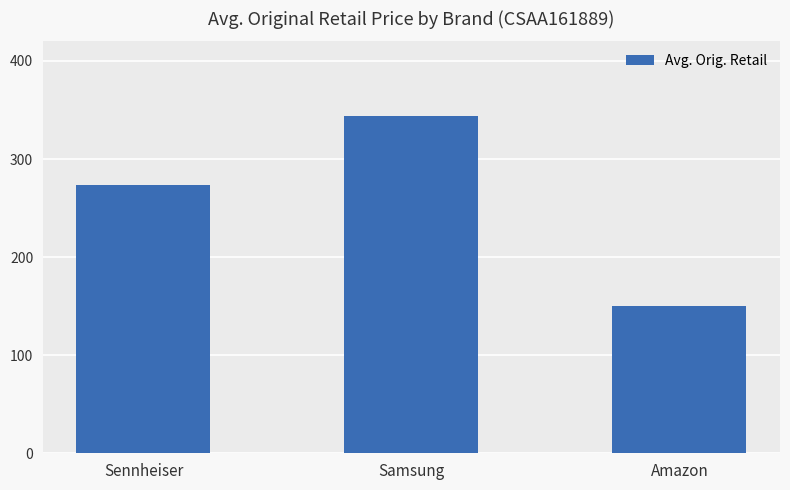

What is the label of the 1st bar from the left?

Sennheiser